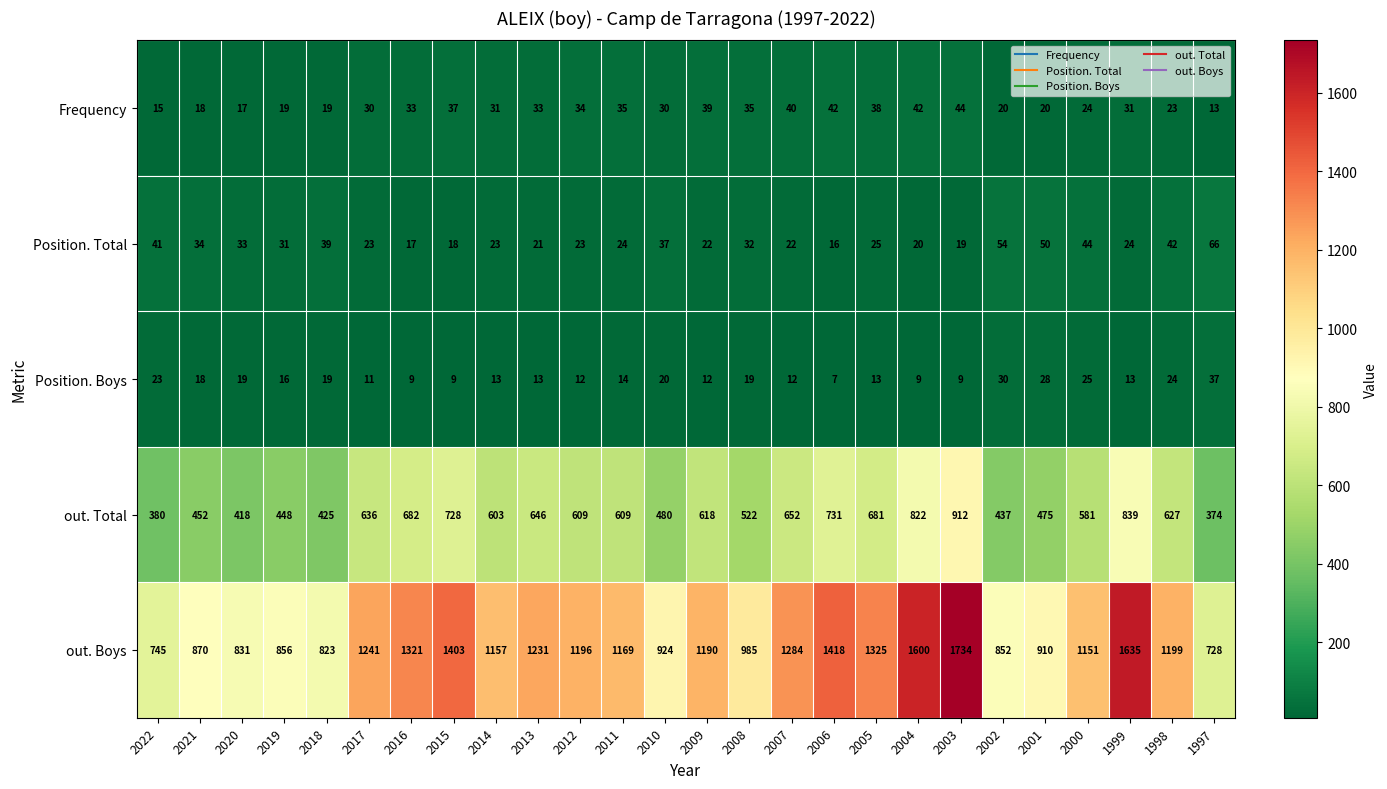

Rank the series at 2012 from lowest to highest value.

Position. Boys, Position. Total, Frequency, out. Total, out. Boys